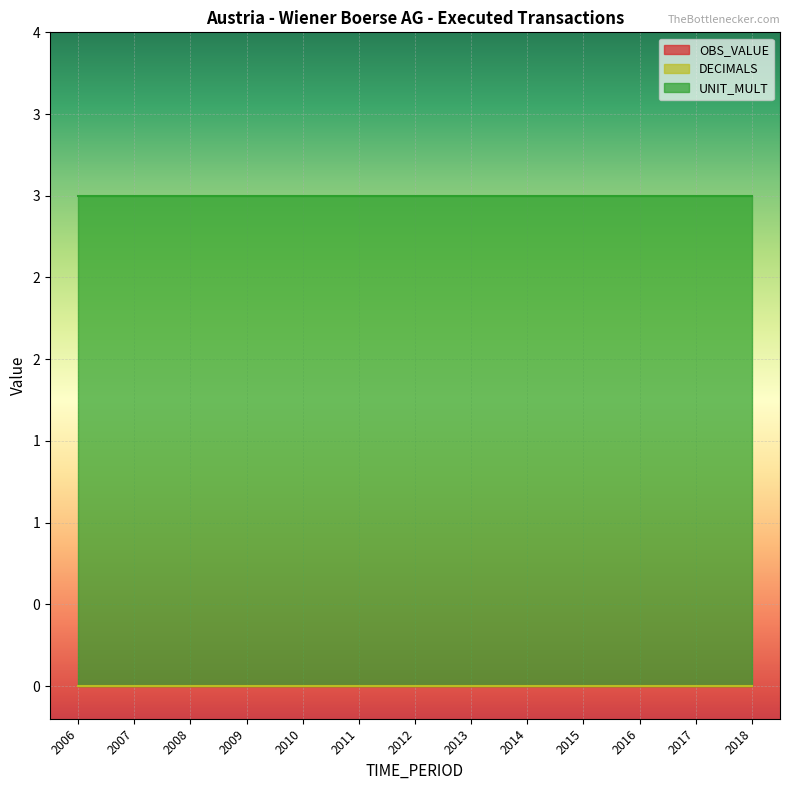

Which series changed the most between 2014 and 2017?

OBS_VALUE